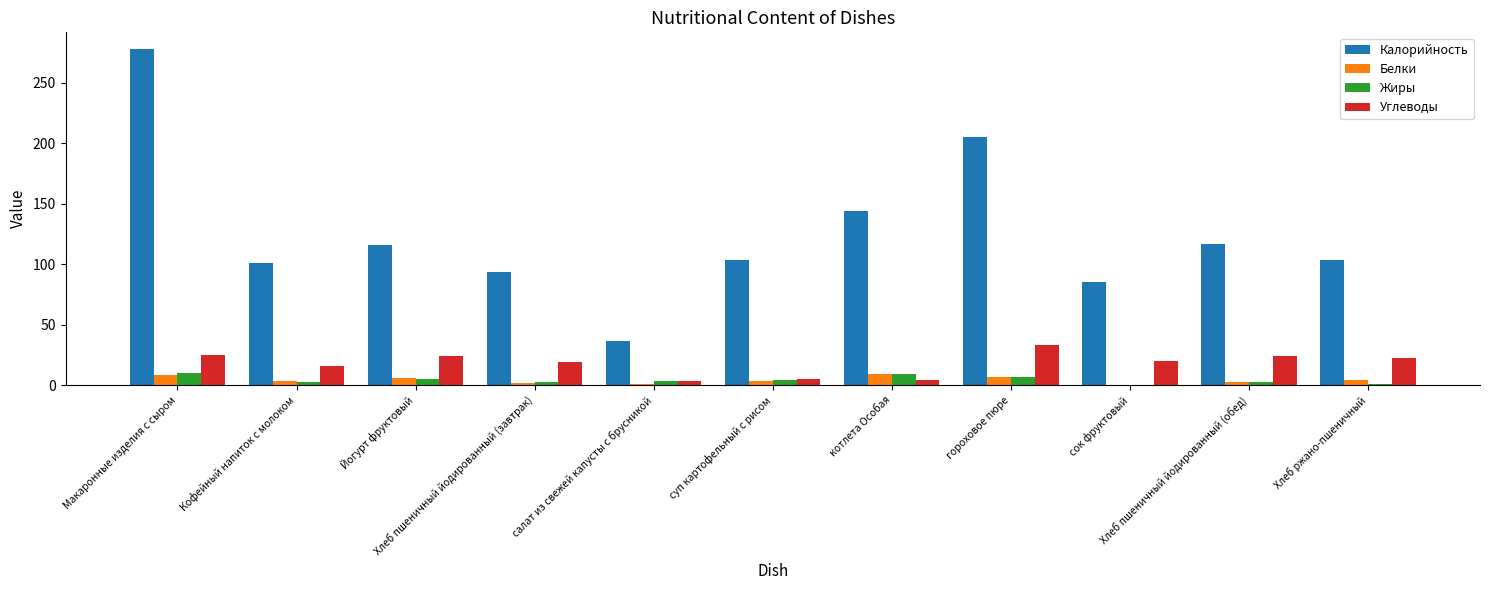

The value of Углеводы at суп картофельный с рисом is 4.8. True or false?

True